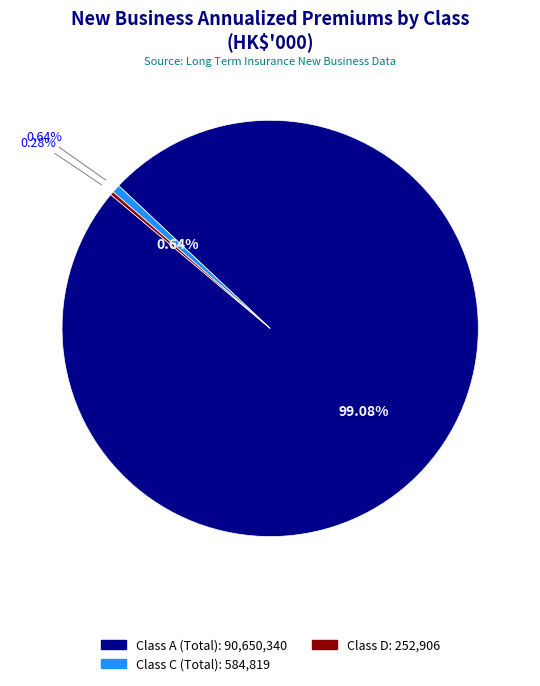

To the nearest percent, what portion does Class A (Total) represent?

99%